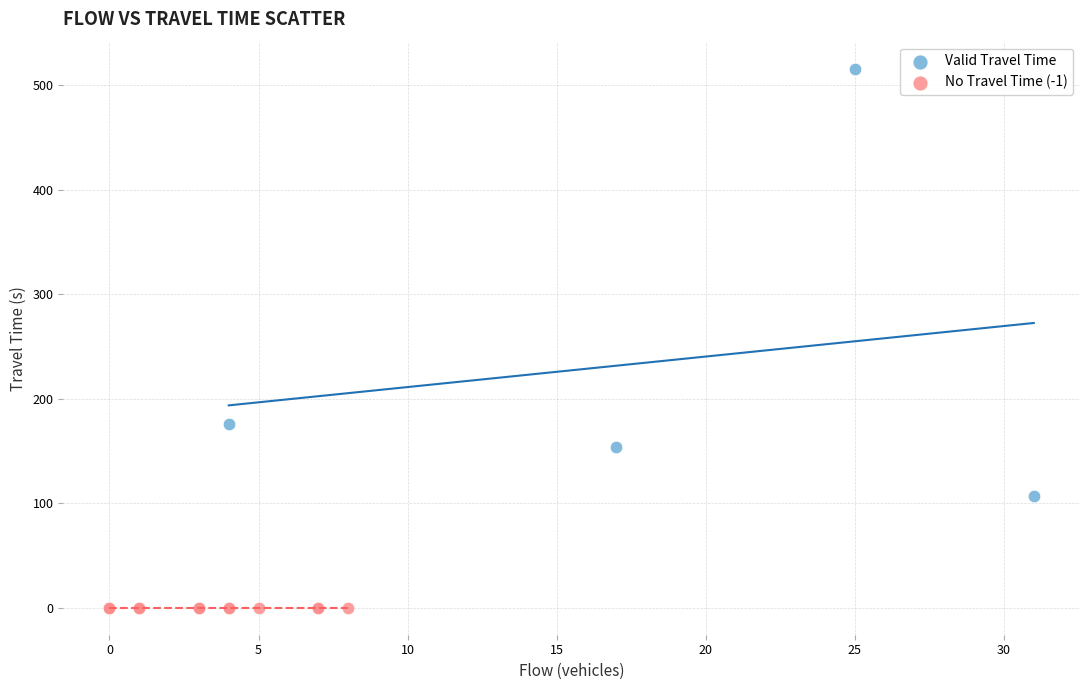

Which series contains the highest Y value?

Valid Travel Time